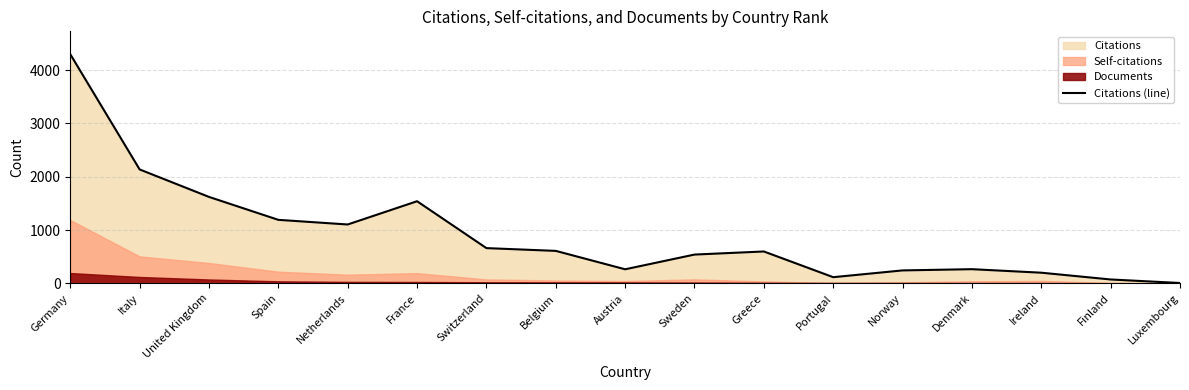

Rank the categories by value from lowest to highest.

Luxembourg, Finland, Portugal, Ireland, Norway, Austria, Denmark, Sweden, Greece, Belgium, Switzerland, Netherlands, Spain, France, United Kingdom, Italy, Germany